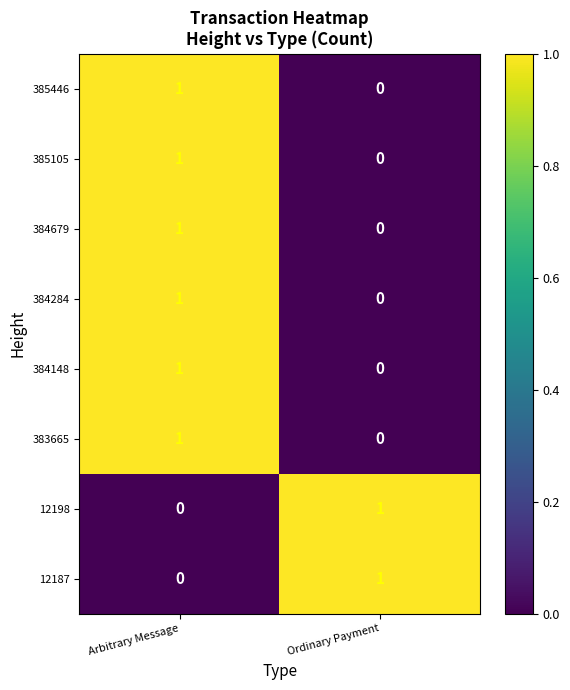

List the labels in order of 384284 value, smallest first.

Ordinary Payment, Arbitrary Message